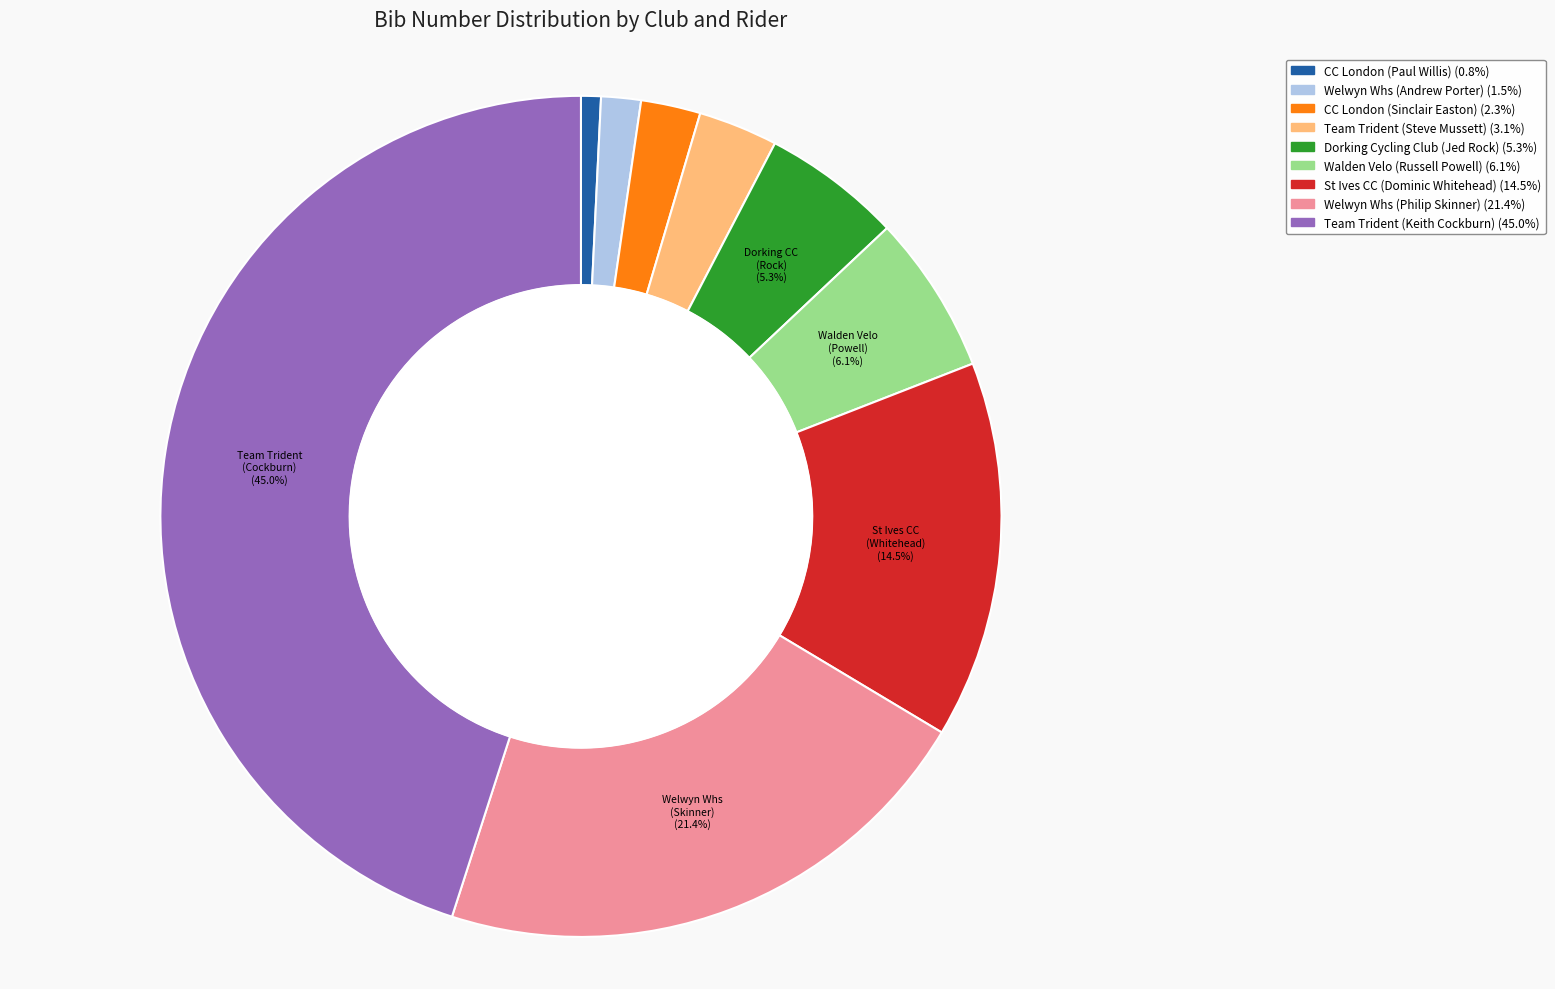

What percentage is the Welwyn Whs (Andrew Porter) slice, to the nearest percent?

2%